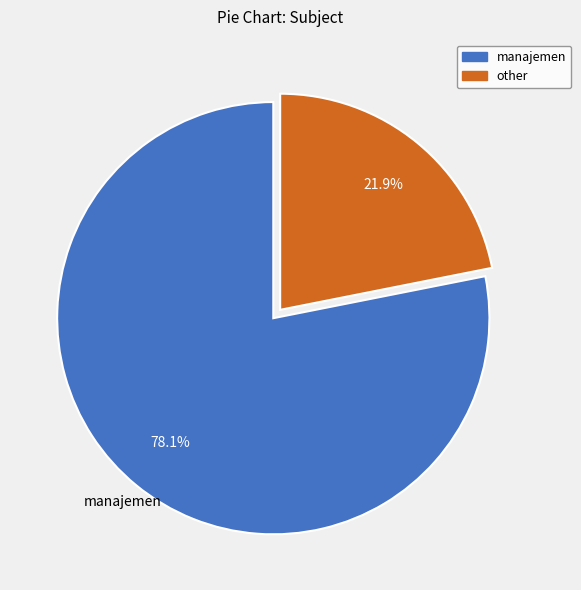

Which slice is the smallest?

other